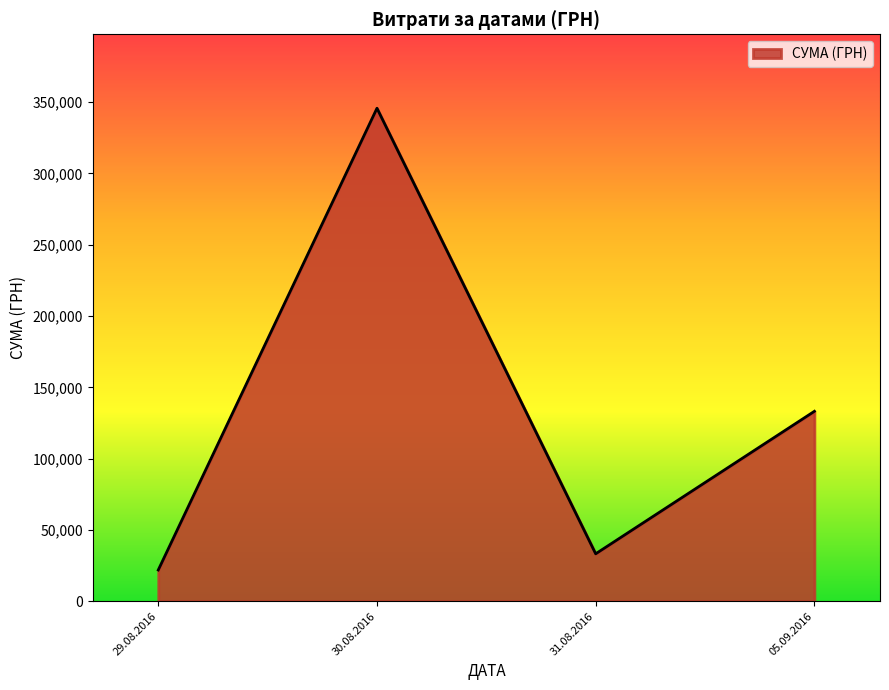

What is the approximate value at 29.08.2016?

21904.5